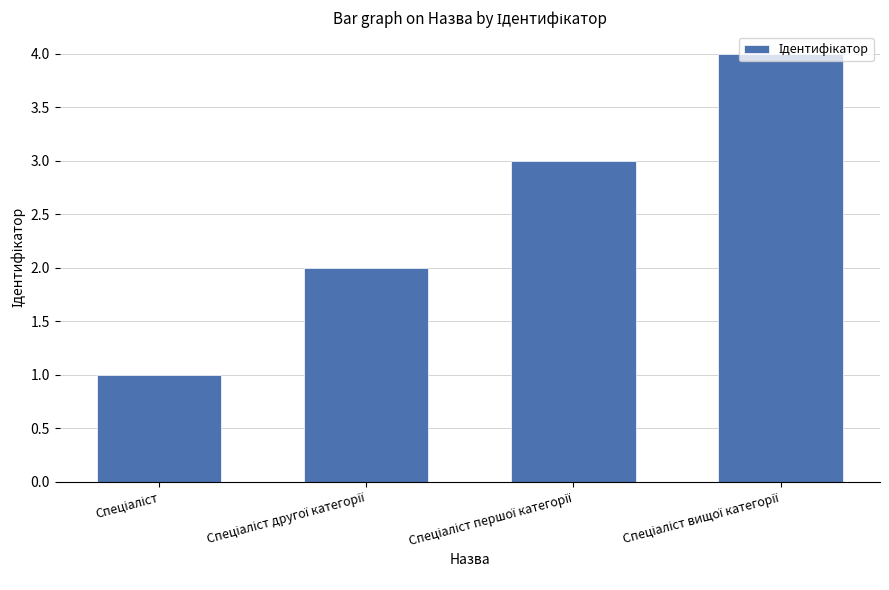

What is the greatest value displayed?

4